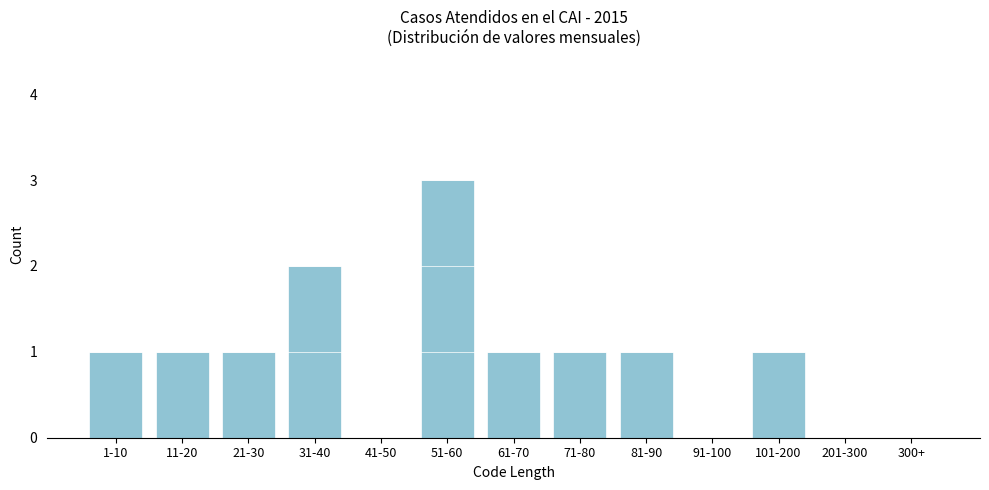

Reading right to left, extract all data points from this chart.

300+=0	201-300=0	101-200=1	91-100=0	81-90=1	71-80=1	61-70=1	51-60=3	41-50=0	31-40=2	21-30=1	11-20=1	1-10=1